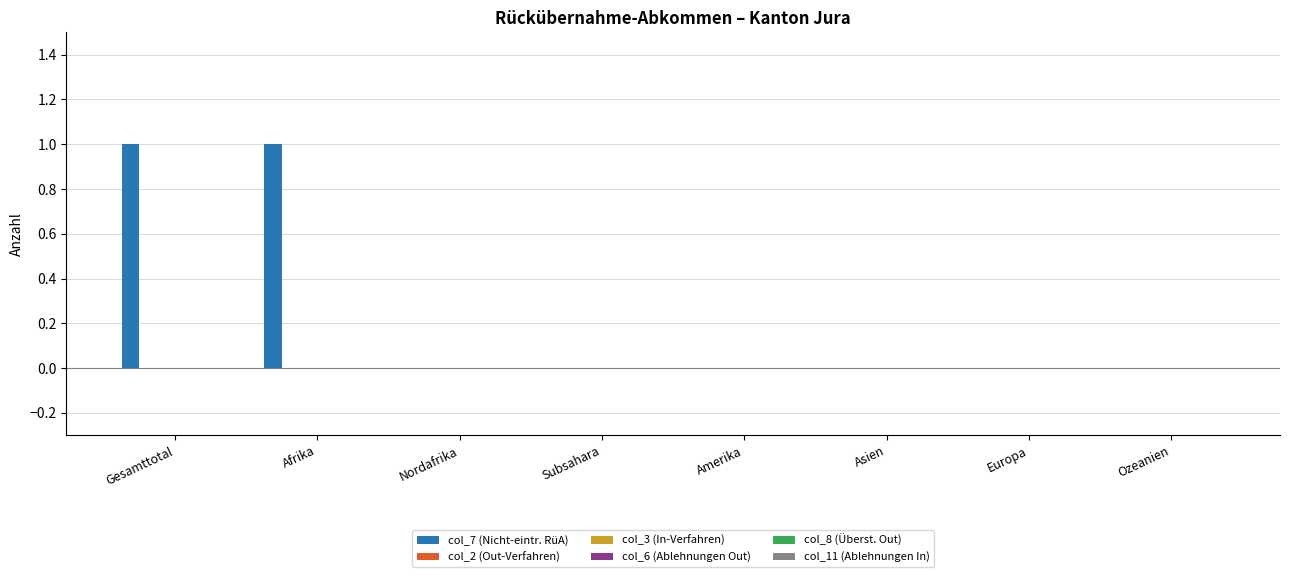

How many series are shown in this chart?

1